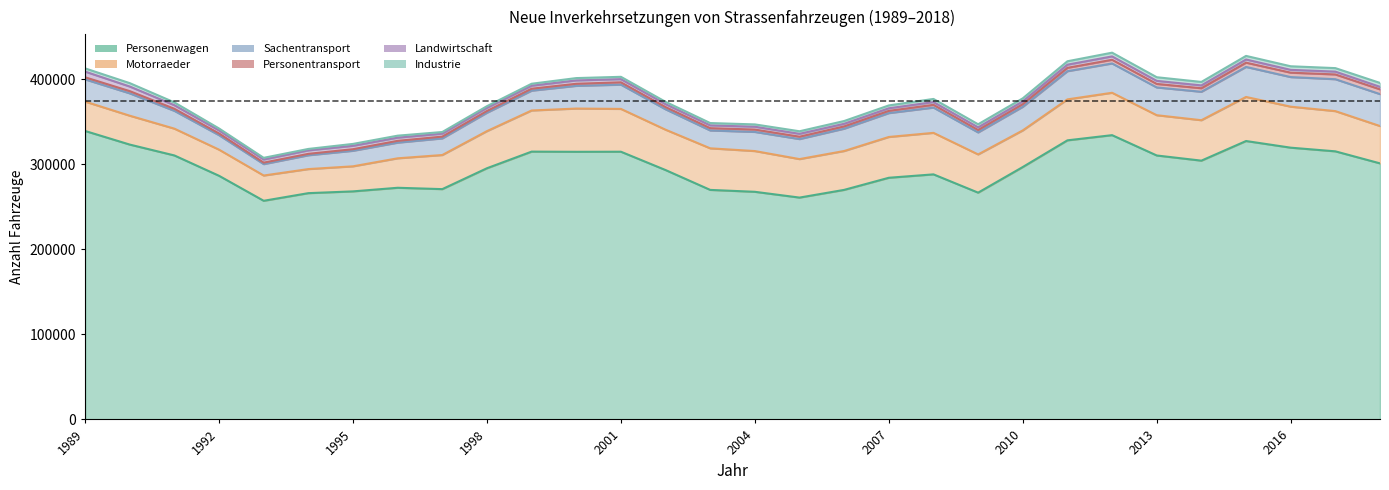

What is the minimum value for Sachentransport?

13410